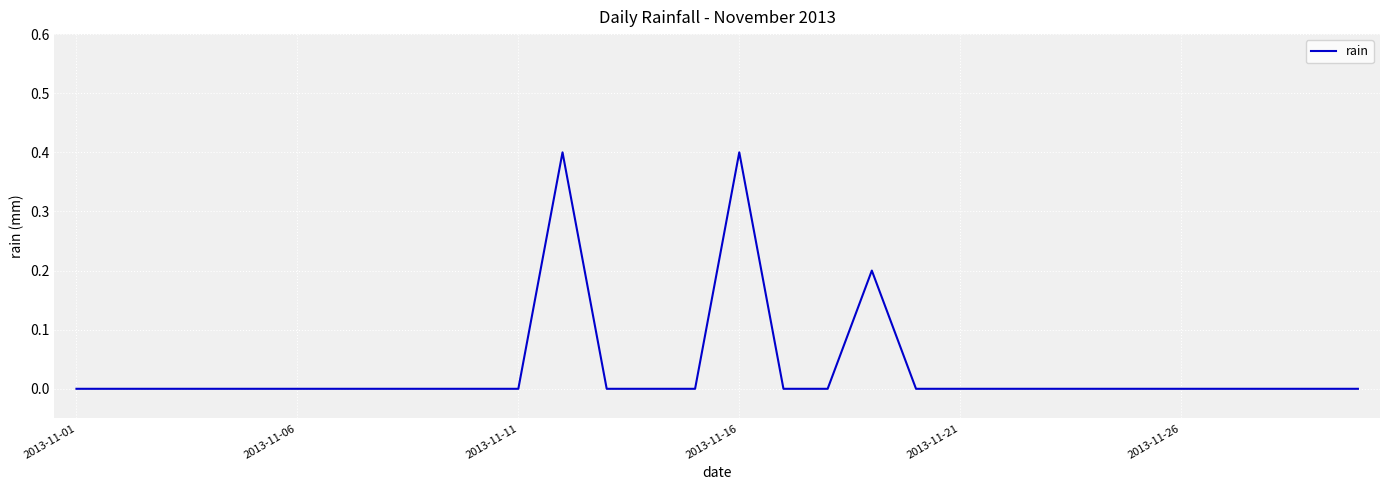

Is this an area chart (filled region under the line)?

No